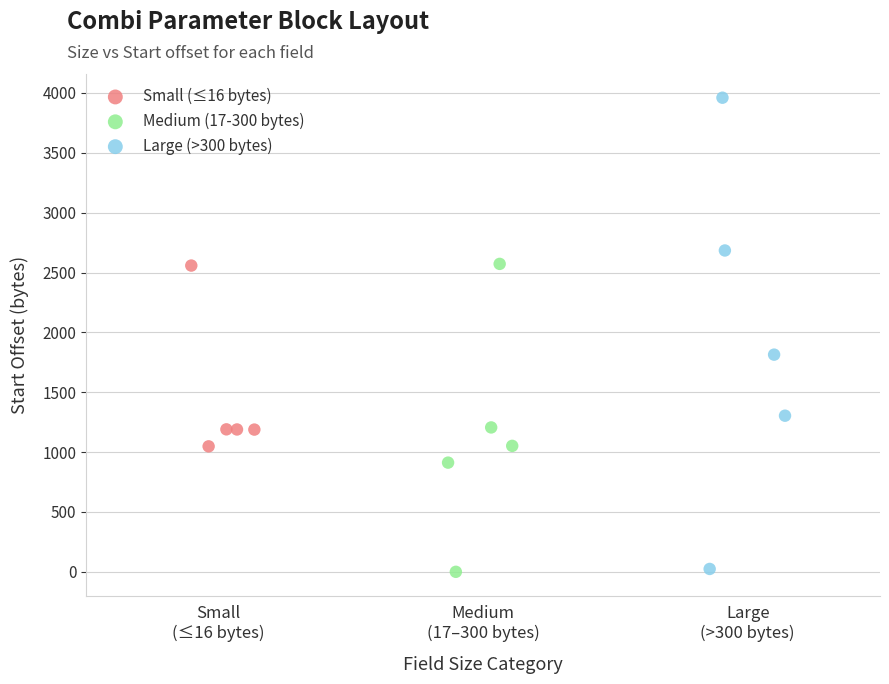

Which series has the widest spread of Y values?

Large (>300 bytes)